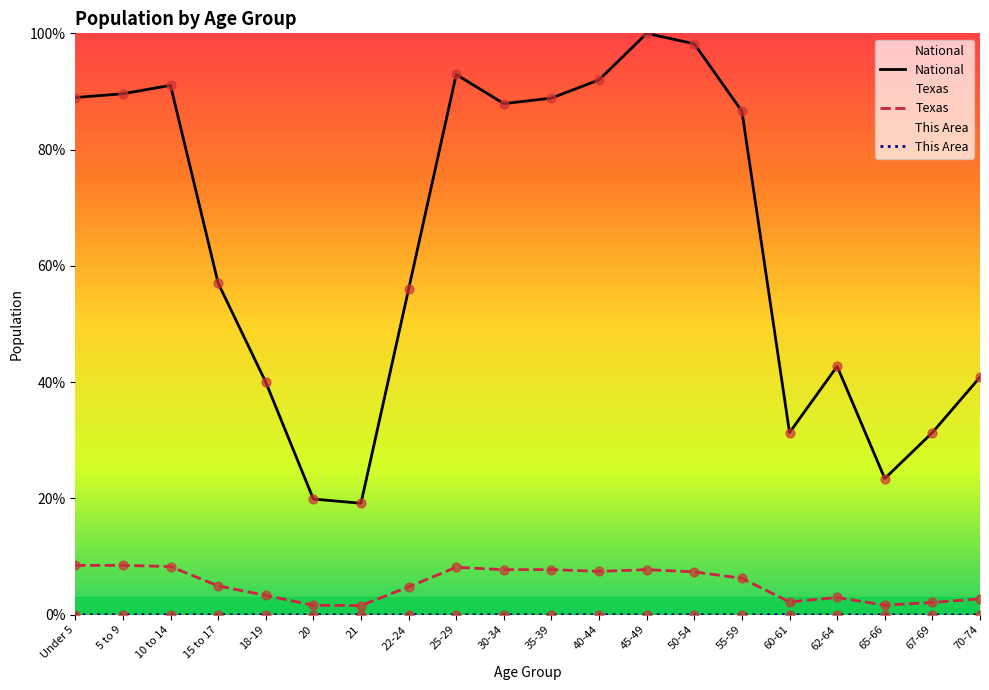

Which series has the largest total across all categories?

National